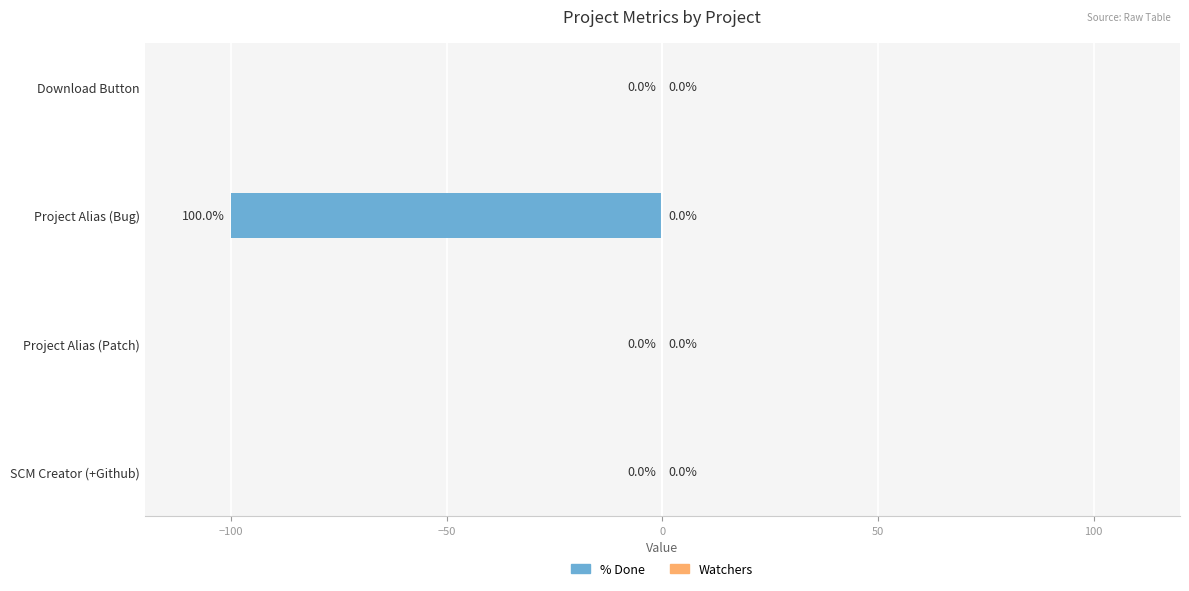

Are the bars horizontal?

Yes